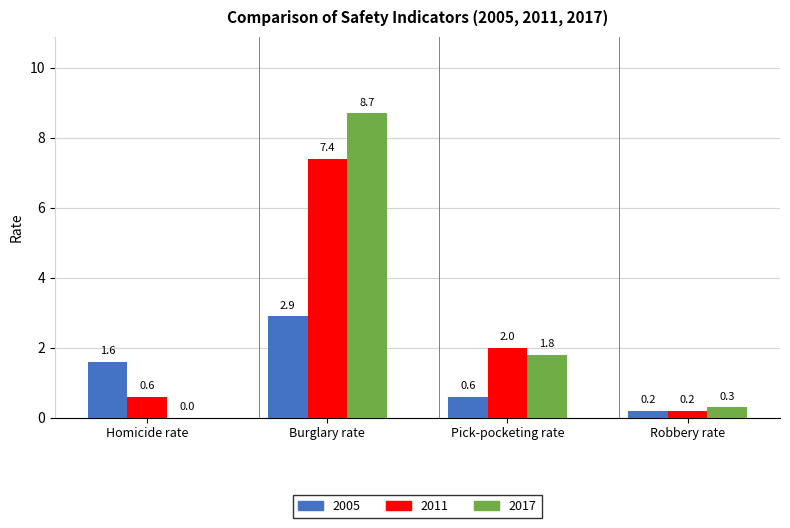

Read the 2005 value at Pick-pocketing rate.

0.6